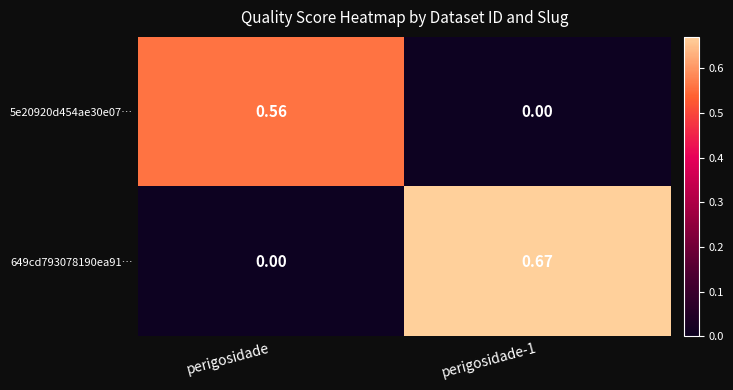

Is the value of 5e20920d454ae30e07… at perigosidade greater than the value of 649cd793078190ea91… at perigosidade-1?

No